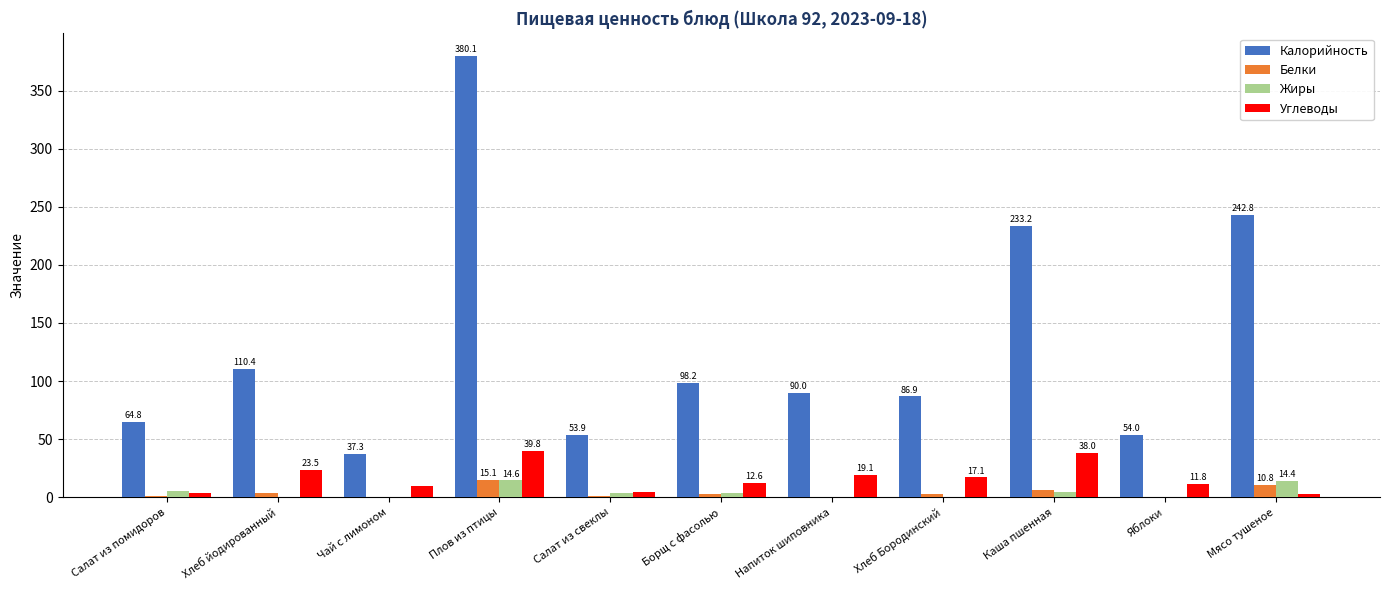

Which category has the highest value across all series?

Плов из птицы